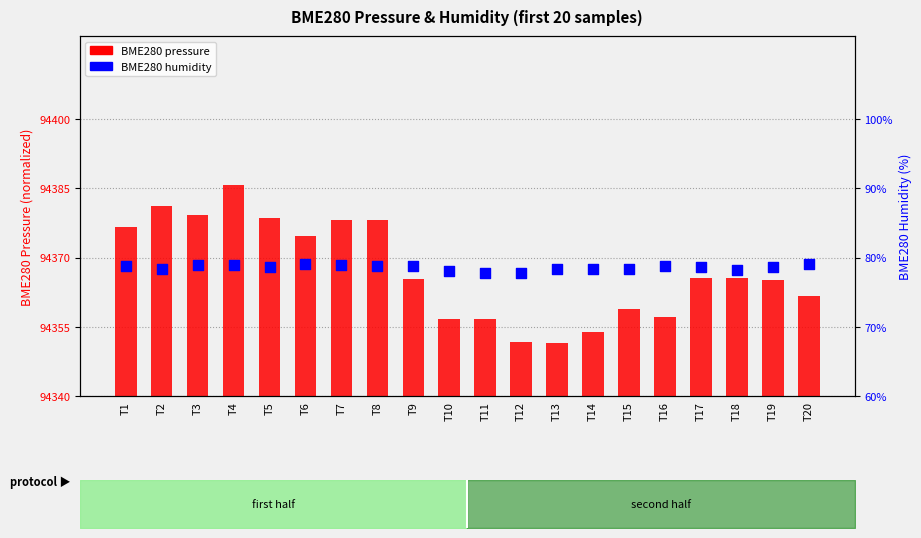

Which series reaches the minimum Y coordinate?

BME280 pressure (normalized)